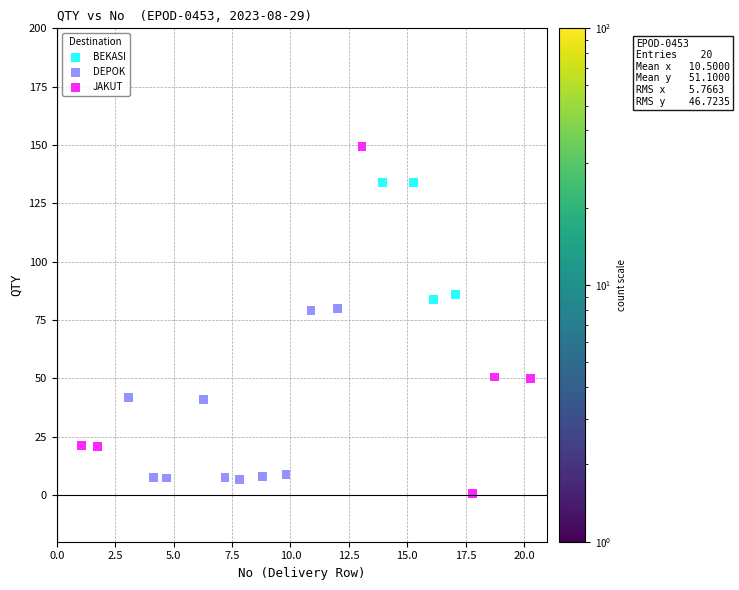

Which series has the widest spread of Y values?

JAKUT